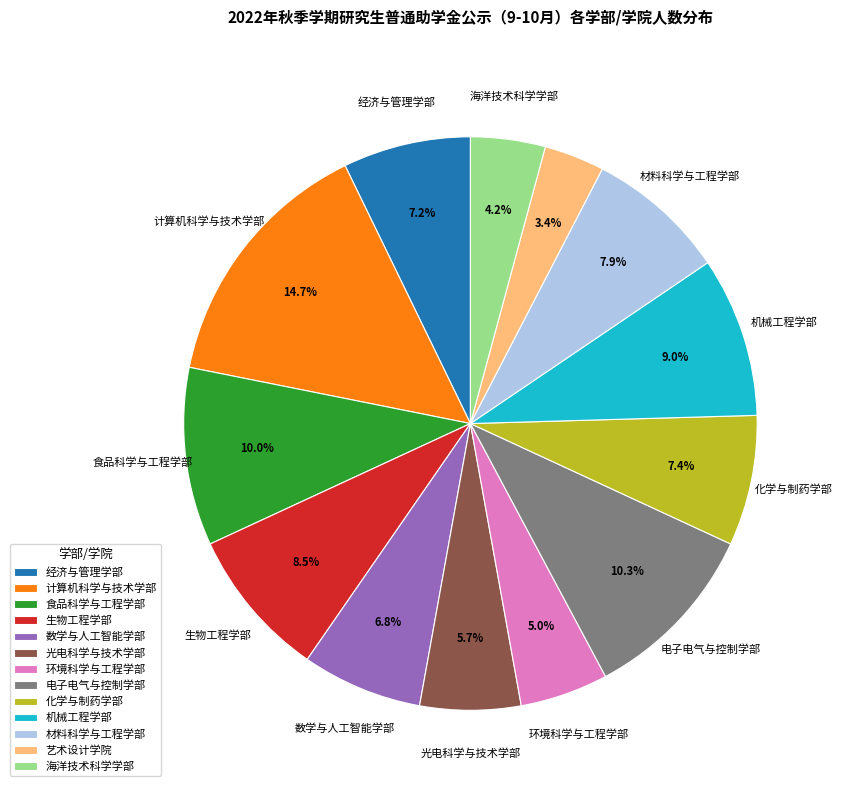

Which has a higher value, 电子电气与控制学部 or 材料科学与工程学部?

电子电气与控制学部